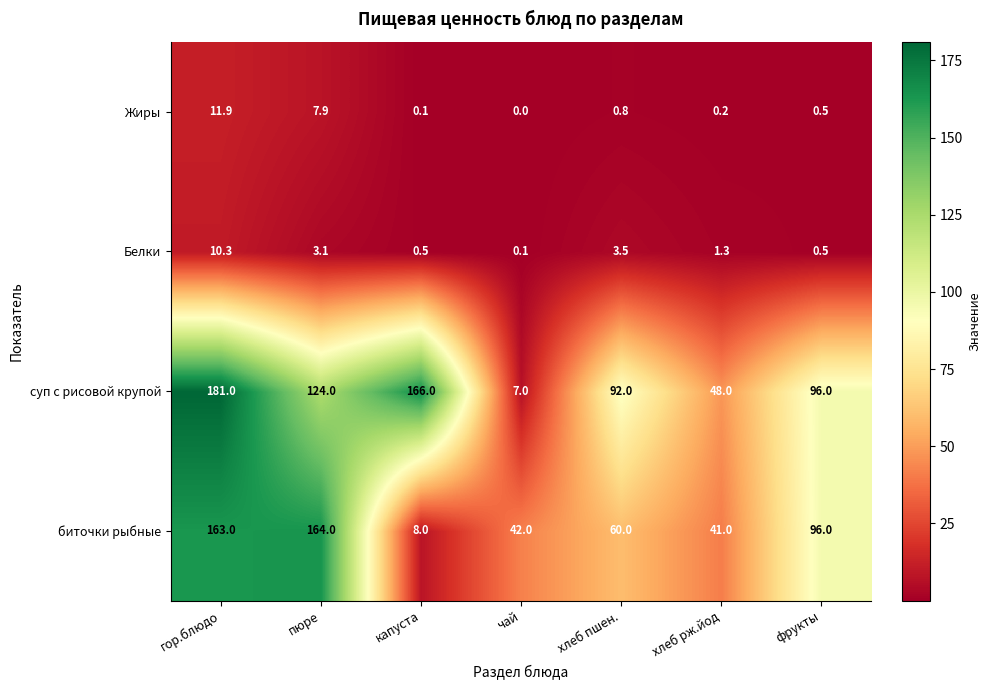

At which label does Белки first exceed 1?

гор.блюдо